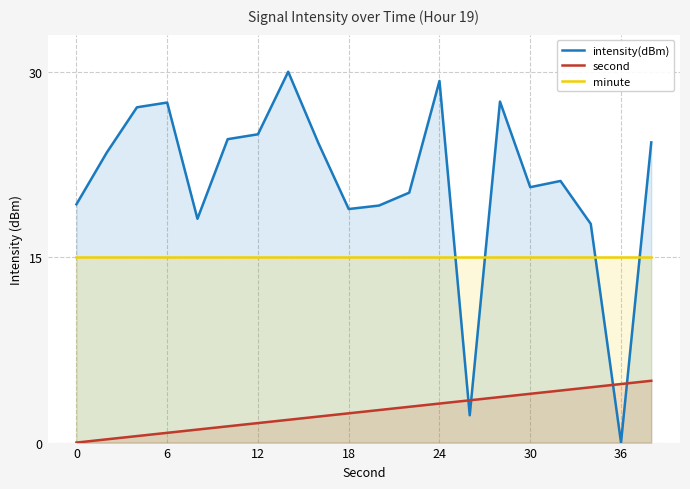

After their last crossing, which series has the higher values: intensity(dBm) or minute?

intensity(dBm)